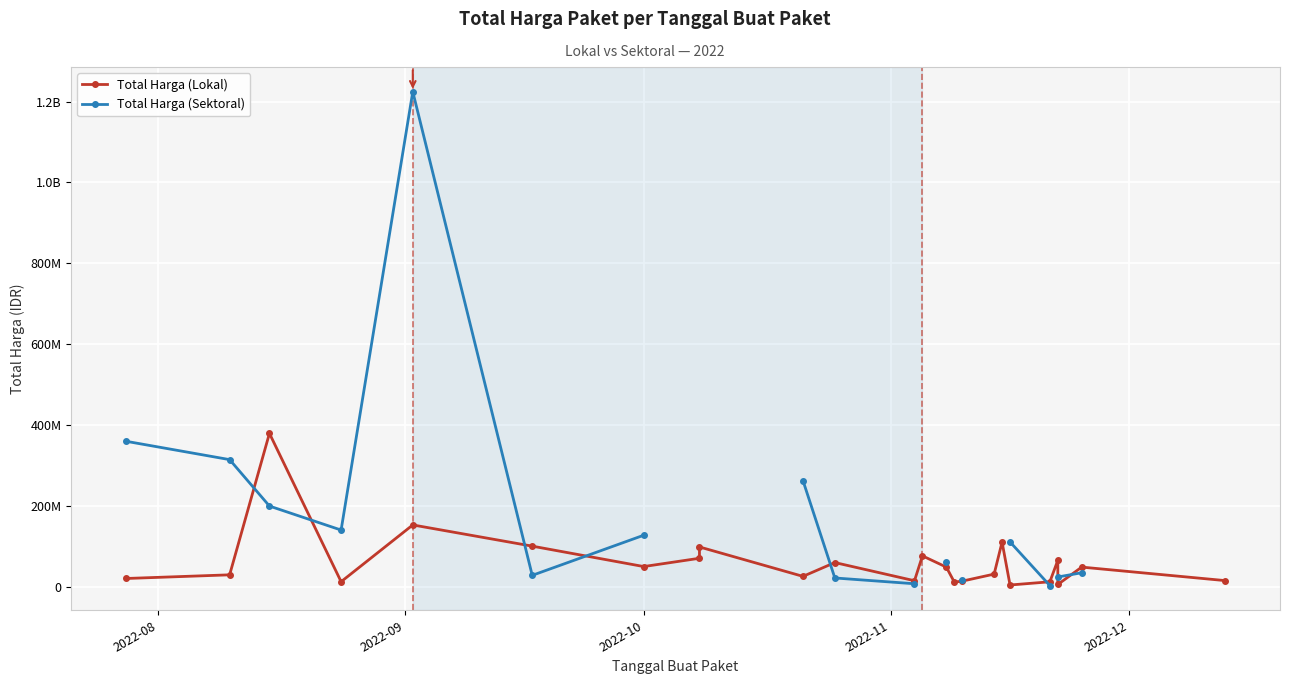

In Total Harga (Lokal), how many points are higher than both neighbors (excluding endpoints)?

8